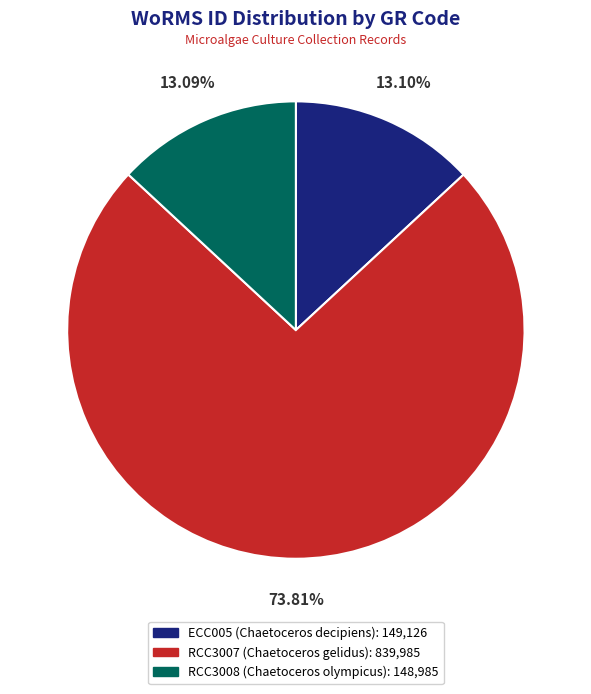

To the nearest percent, what is the average slice percentage?

33%